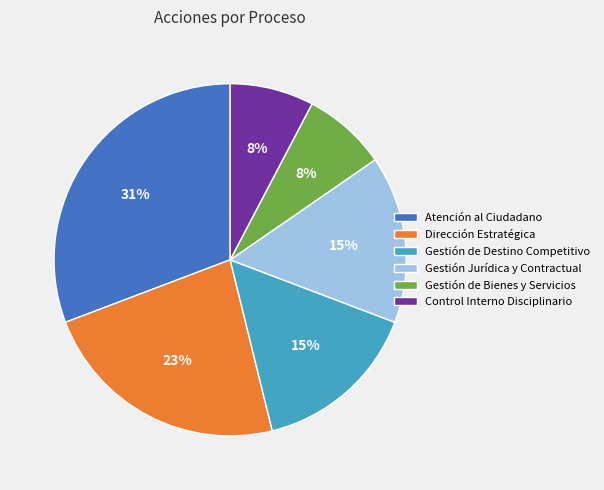

To the nearest percent, what portion does Gestión de Destino Competitivo represent?

15%